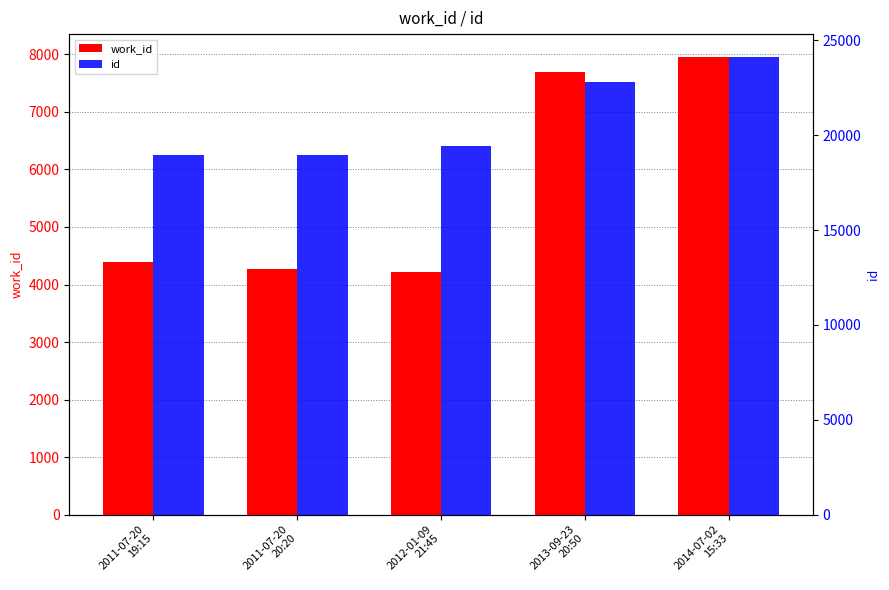

Are the bars grouped side by side (vs. stacked)?

Yes